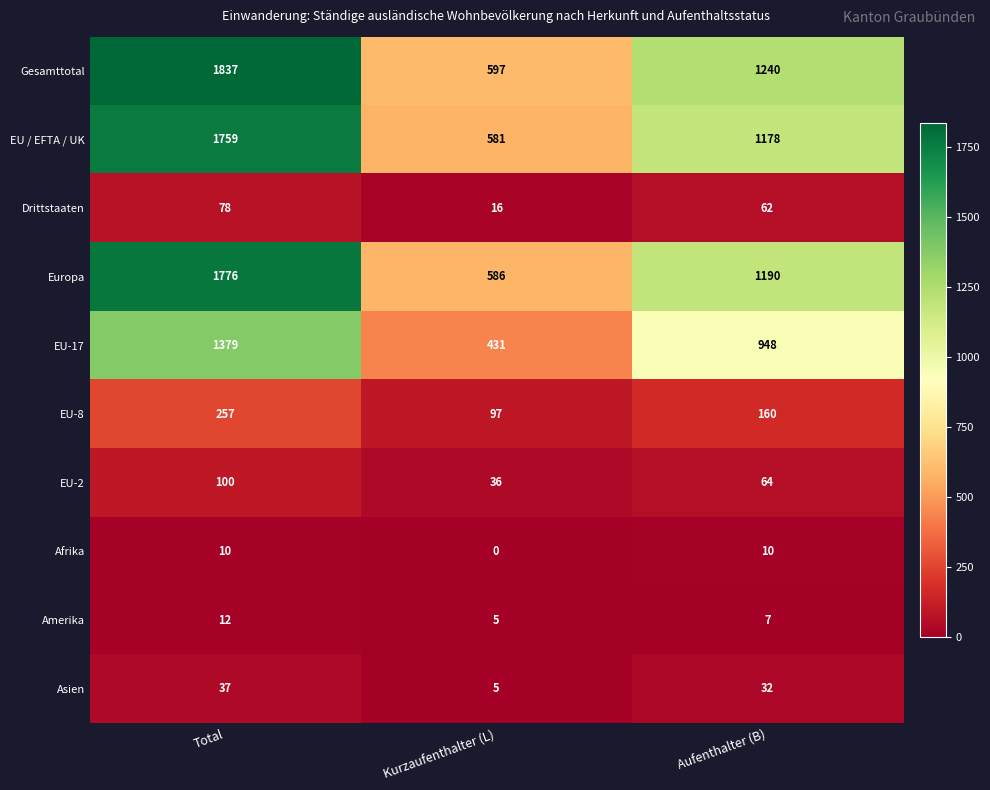

What is the difference between the EU / EFTA / UK values at Kurzaufenthalter (L) and Aufenthalter (B)?

597